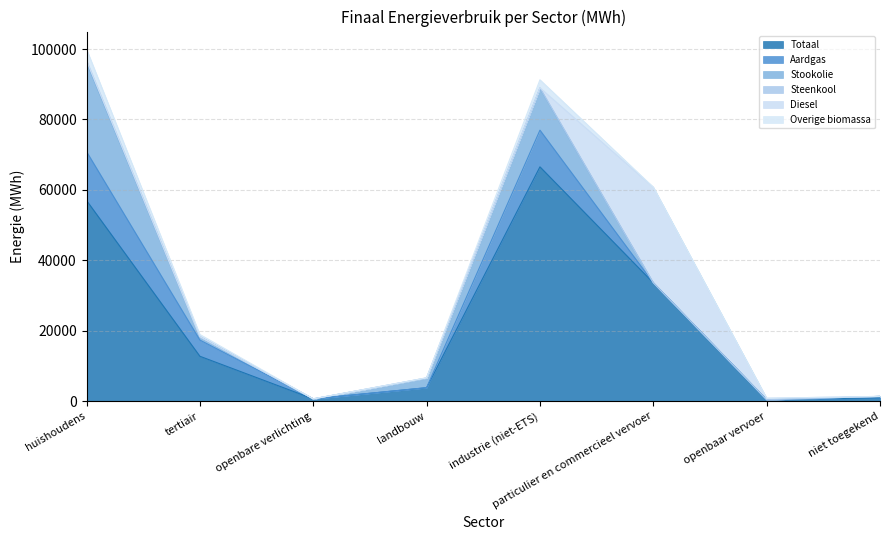

At which category is the sum across all series the highest?

huishoudens